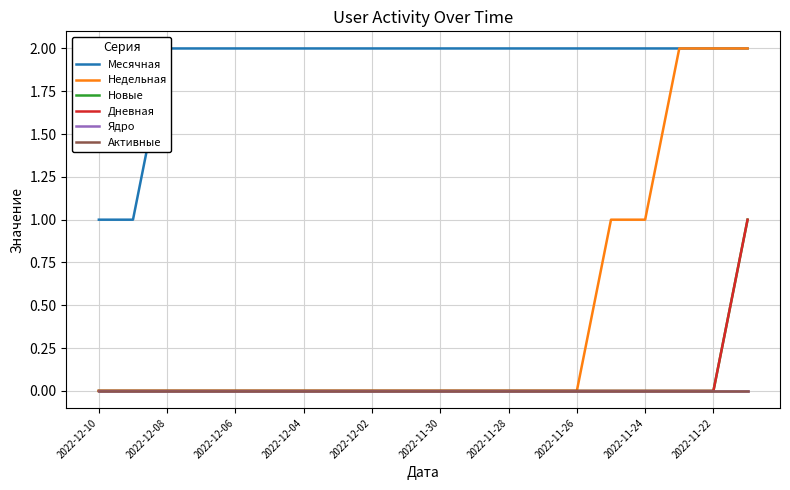

True or false: Ядро and Активные cross at least once.

False